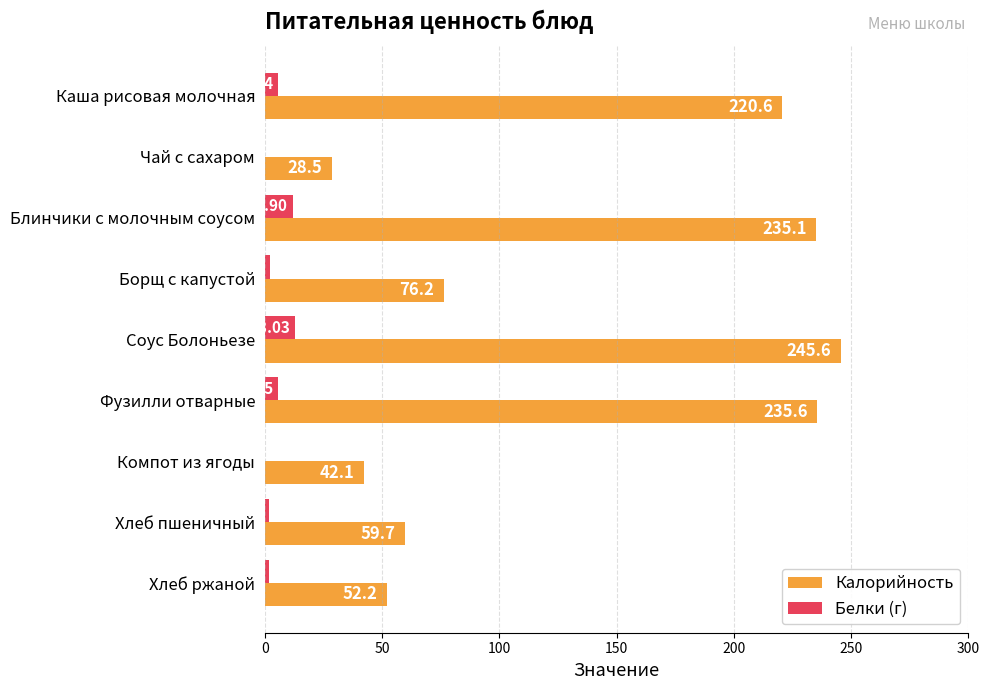

What is the sum of the Калорийность values at Каша рисовая молочная and Фузилли отварные?

456.2